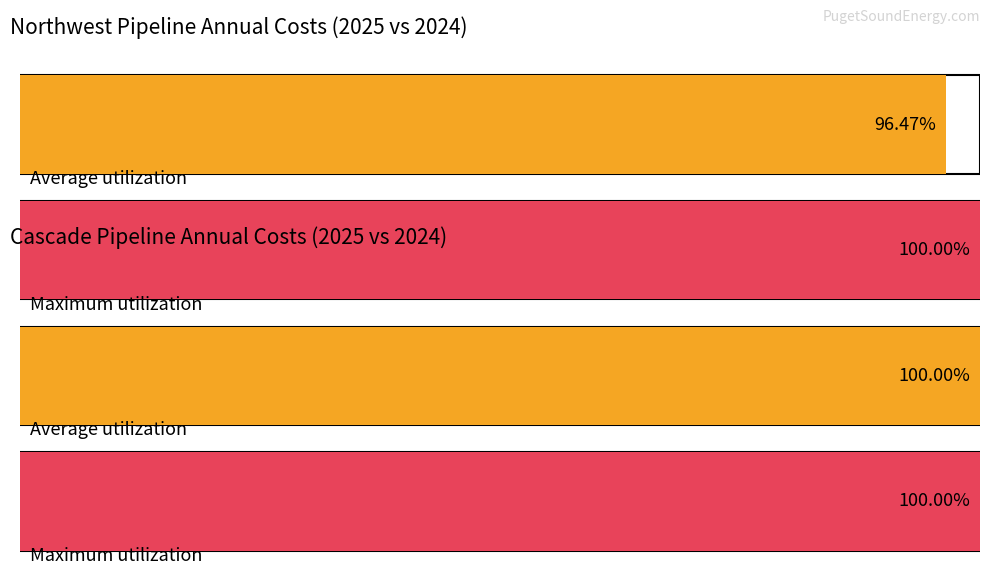

Rank the series by their average value, from lowest to highest.

Average utilization, Maximum utilization